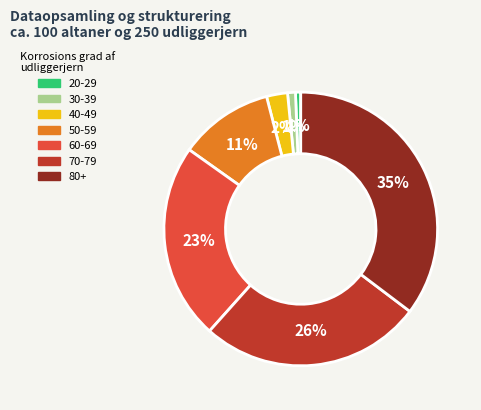

Is there any slice that represents more than half of the pie?

No